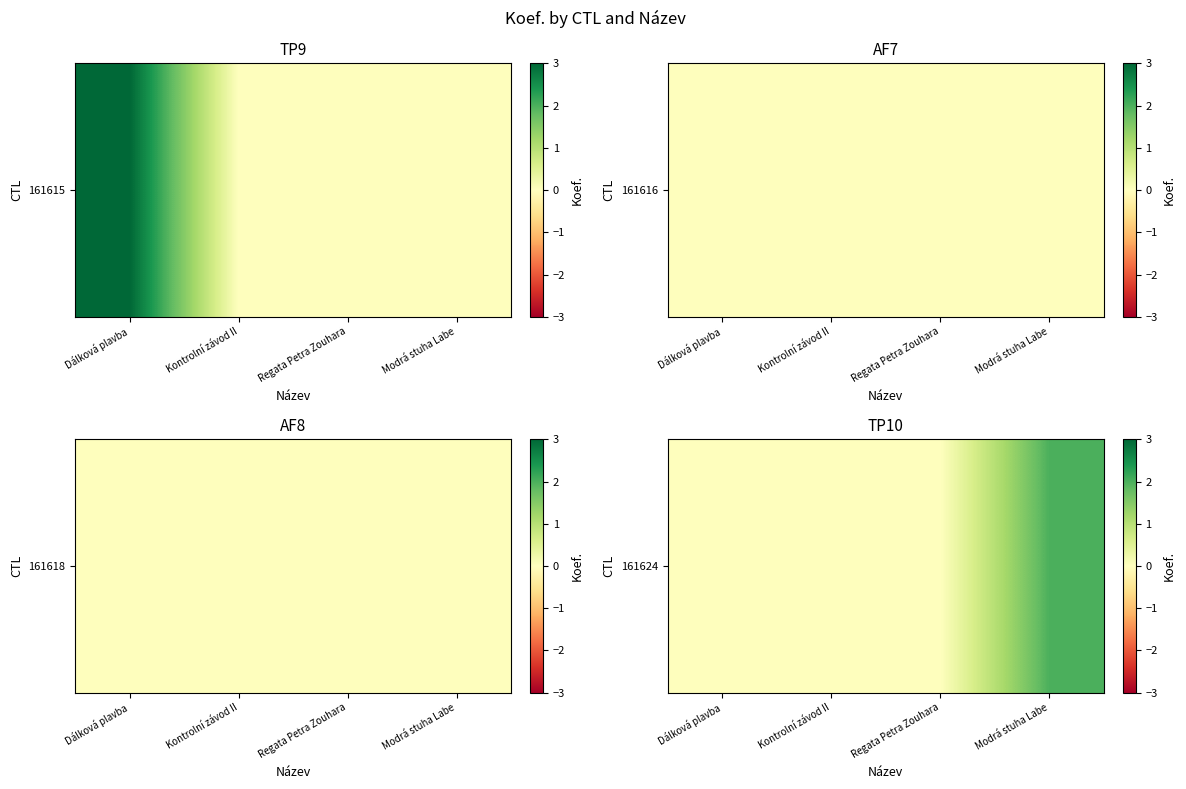

How many distinct data groups are displayed?

1